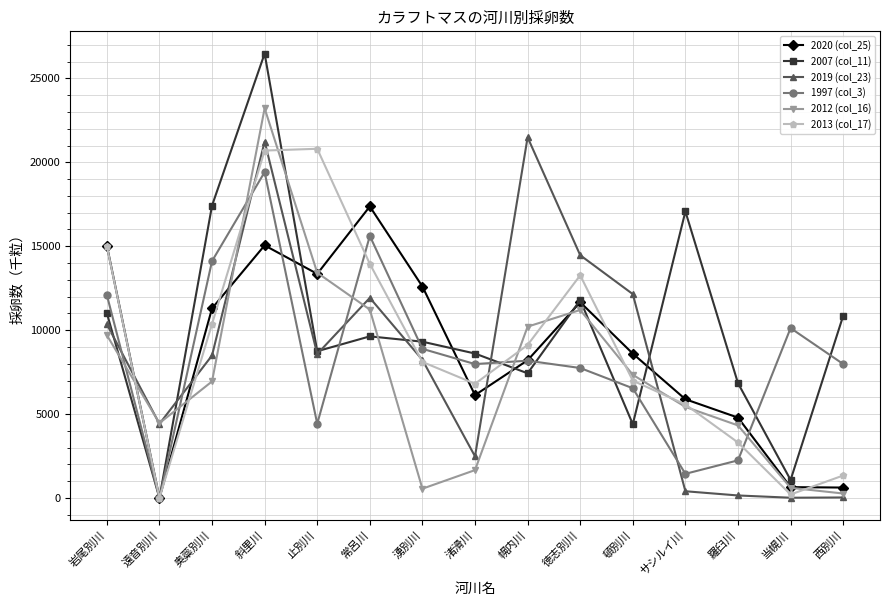

At which label is 2013 (col_17) closest to 10405?

奥蘂別川